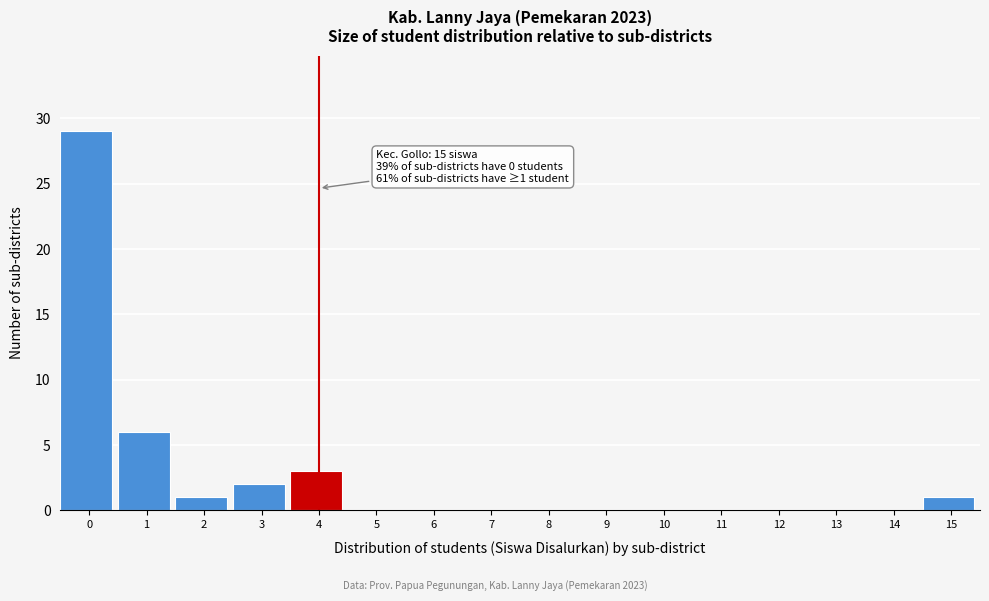

Reading left to right, what are all the values shown in this chart?

0=29	1=6	2=1	3=2	4=3	5=0	6=0	7=0	8=0	9=0	10=0	11=0	12=0	13=0	14=0	15=1